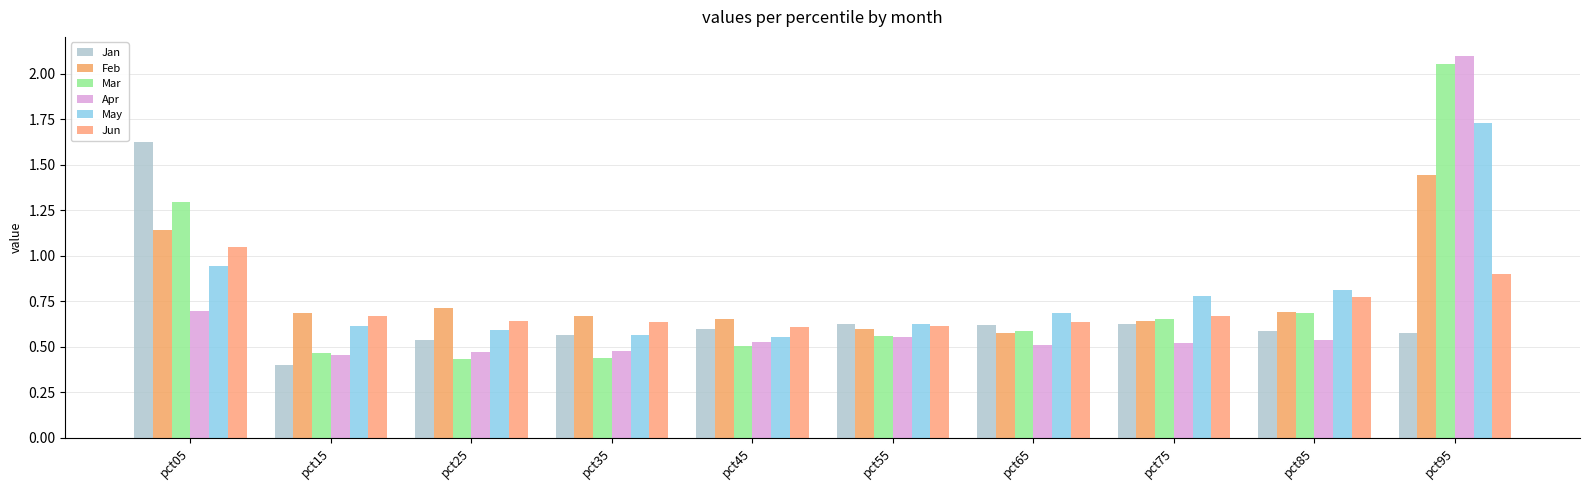

Which series changed the most between pct35 and pct95?

Apr